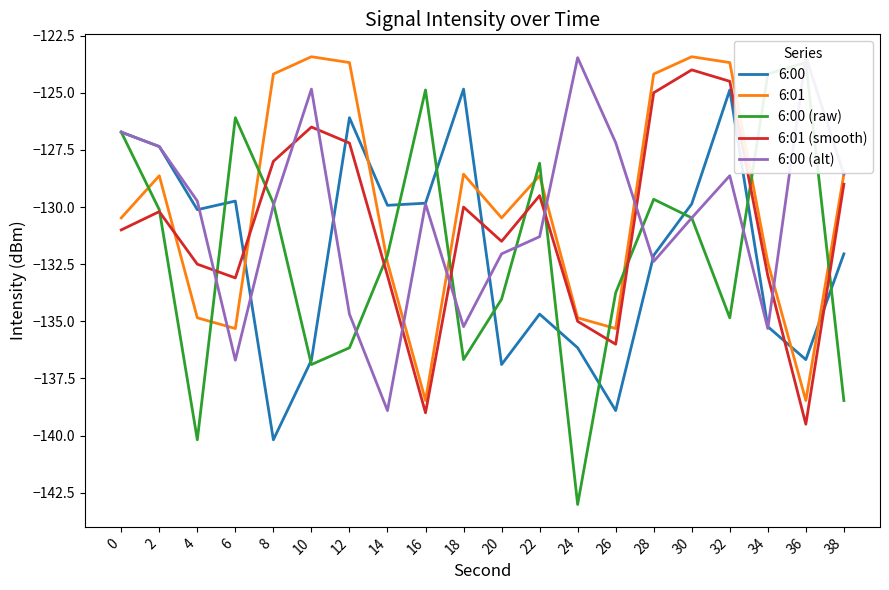

Between 4 and 6, which series saw the biggest shift?

6:00 (raw)